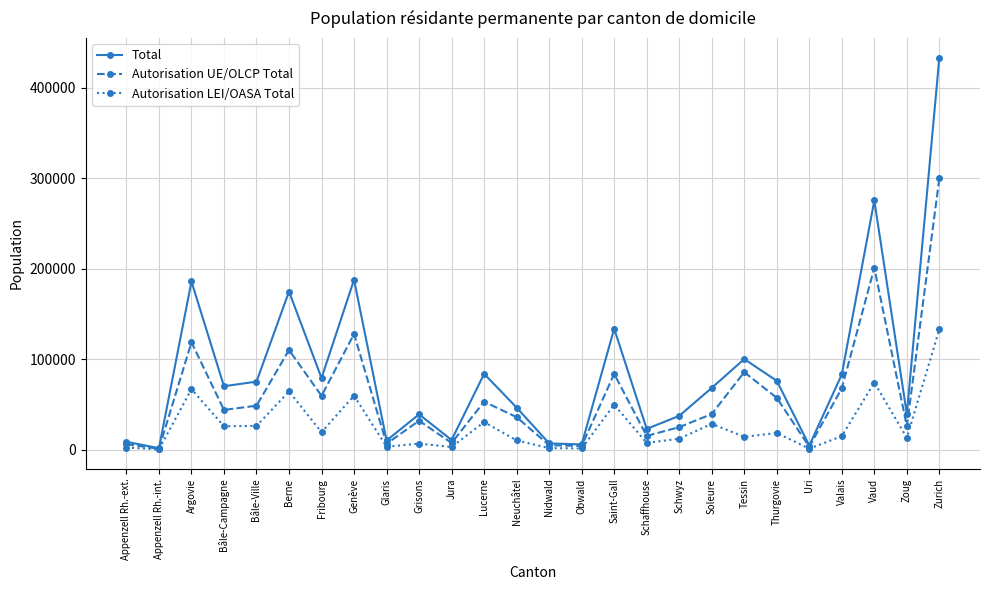

What is the highest value of the Total series?

433393